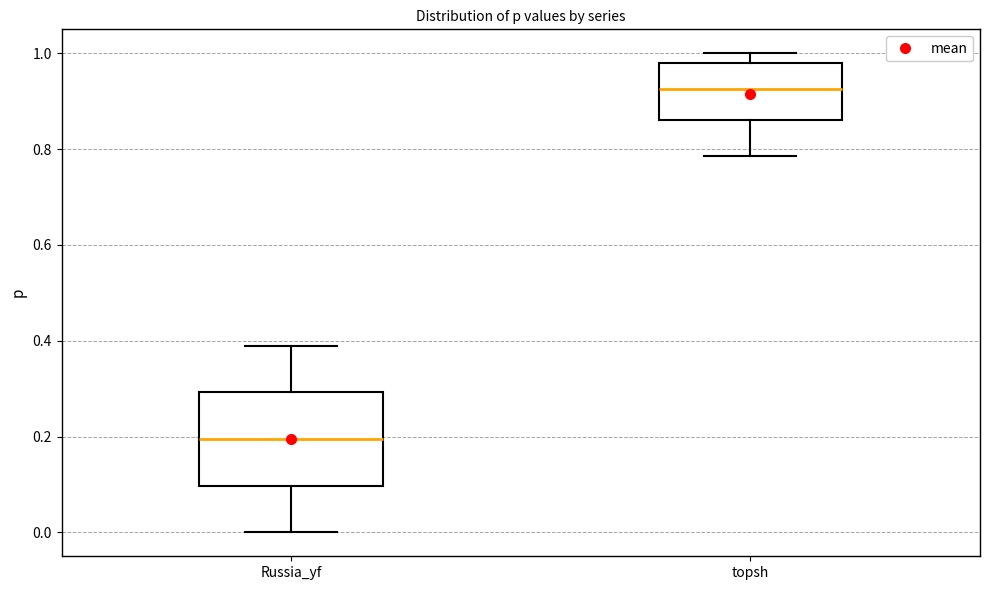

Which box has the lowest median line?

Russia_yf